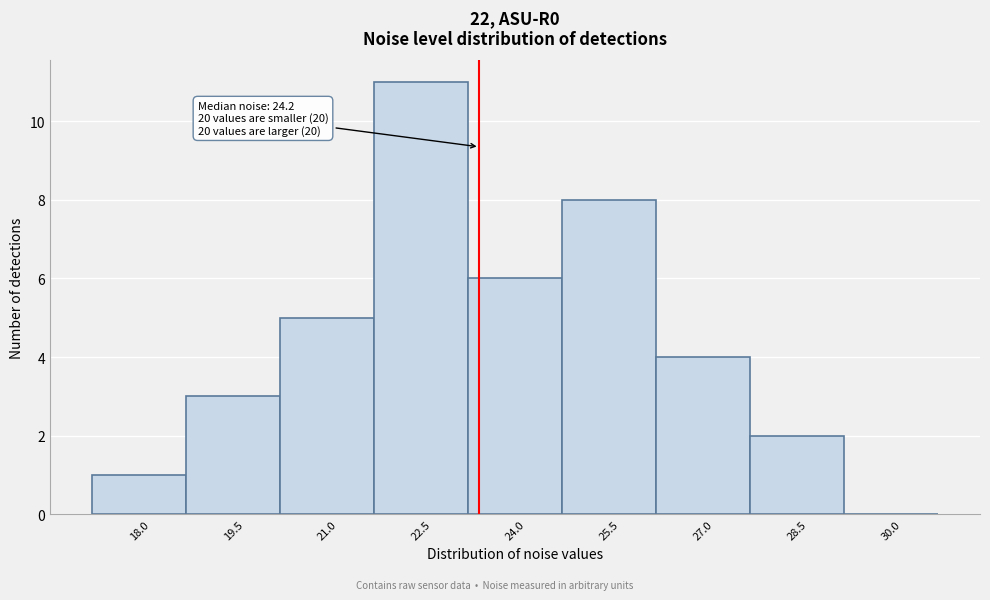

Reading right to left, list all the values displayed in this chart.

30.0=0	28.5=2	27.0=4	25.5=8	24.0=6	22.5=11	21.0=5	19.5=3	18.0=1